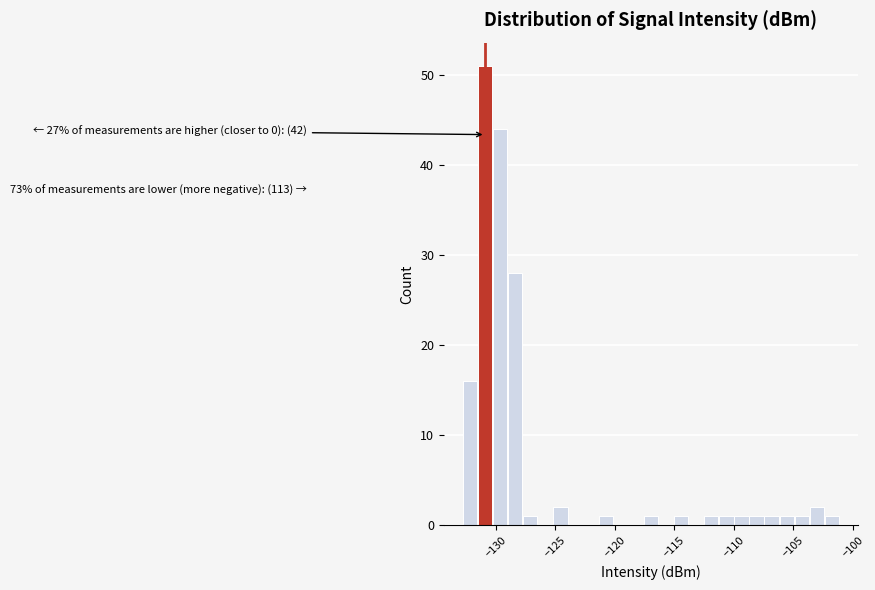

Read against the x-axis, roughly where is the centre of the tallest bar?

-131.0